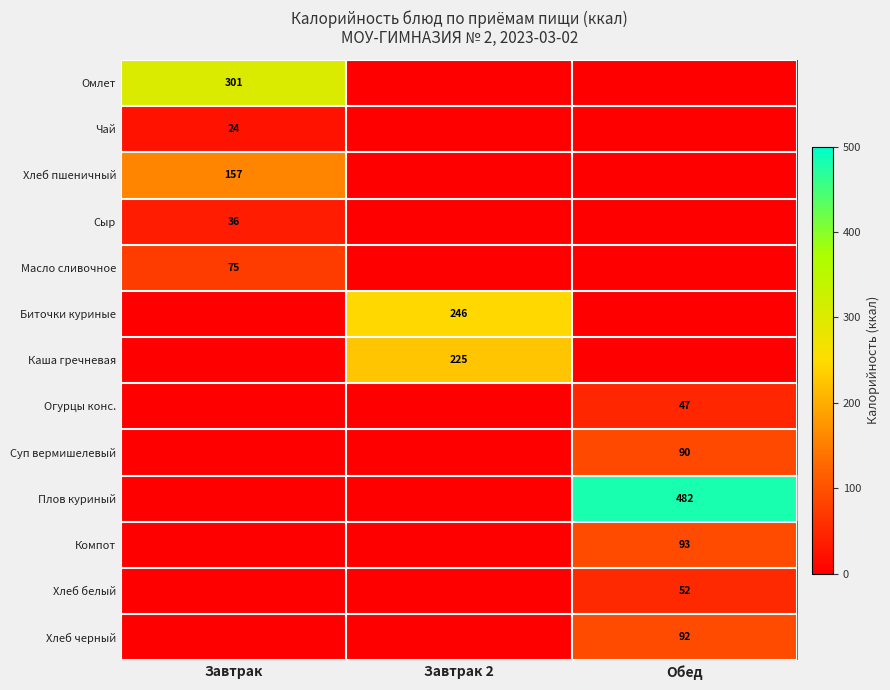

The Сыр series shows 7.9 at Завтрак. True or false?

False